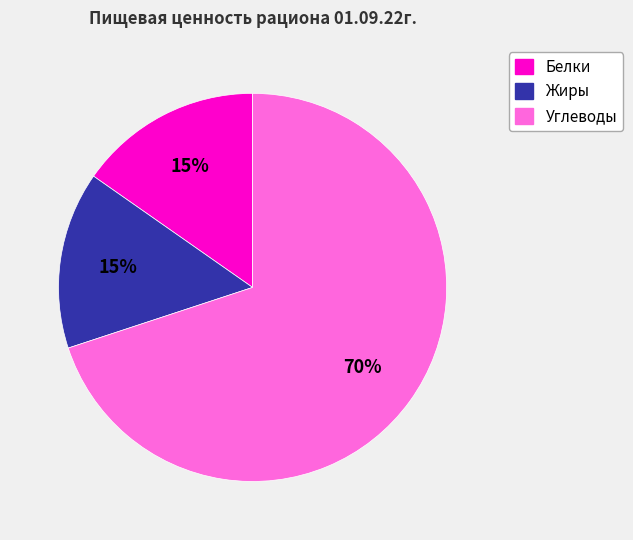

Count the number of slices in the pie.

3